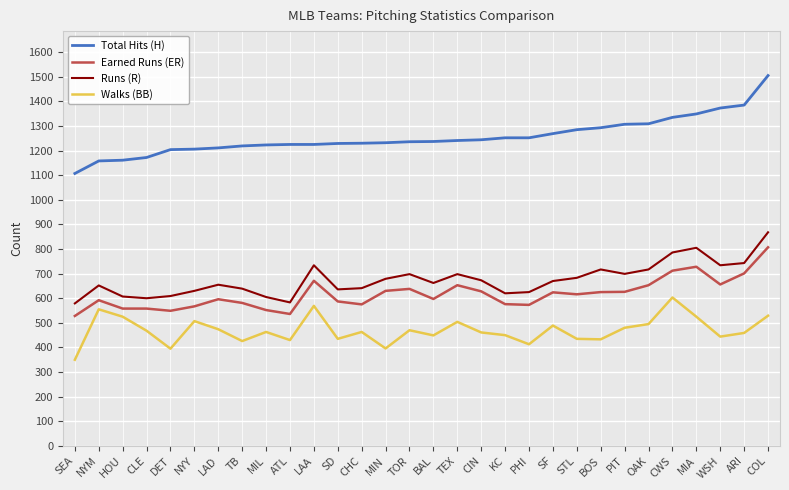

Between TEX and CWS, which series saw the biggest shift?

Walks (BB)